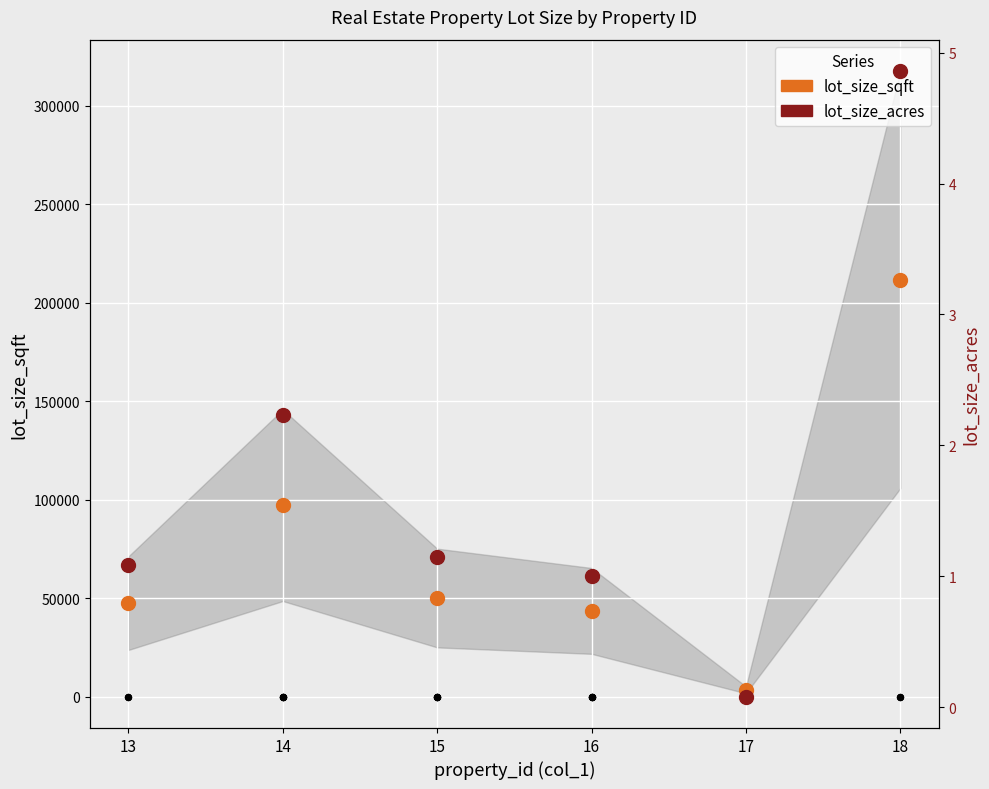

At how many categories does at least one series exceed 123618?

1